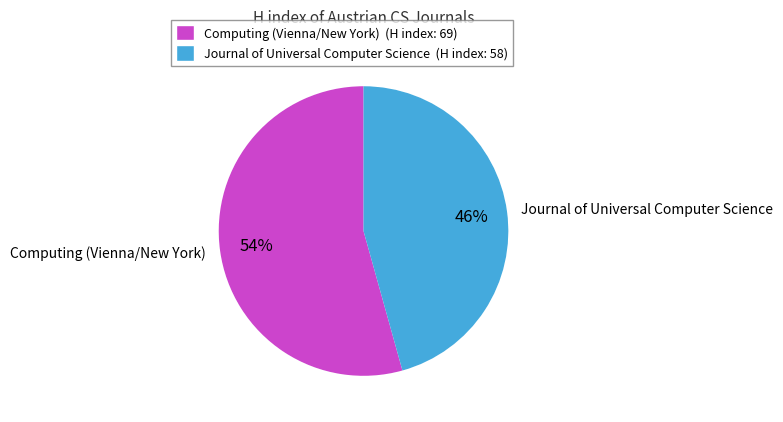

The Journal of Universal Computer Science slice represents 38% of the pie. True or false?

False